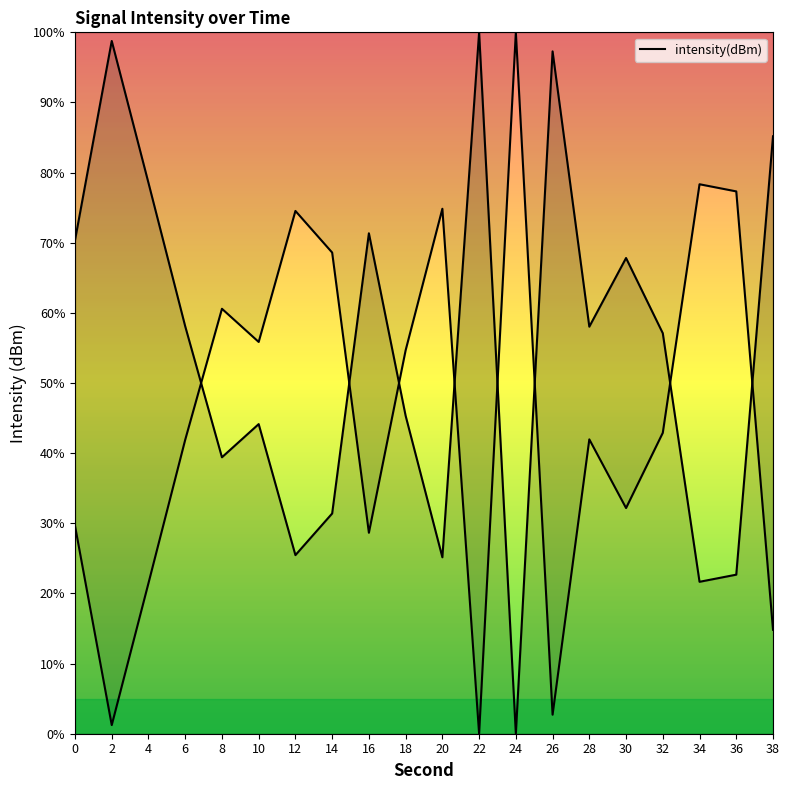

The chart shows a value of 21.9 at 2. True or false?

False